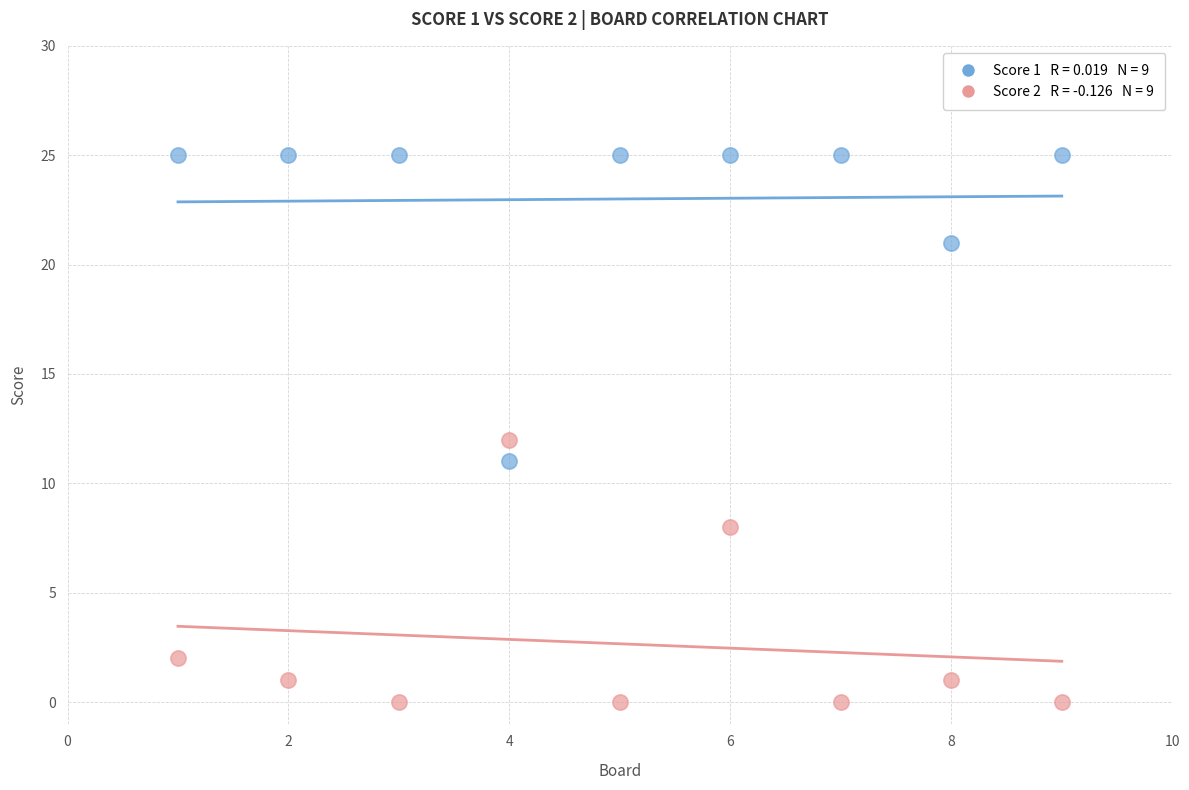

Across all data points, what is the range of X values (max minus min)?

8